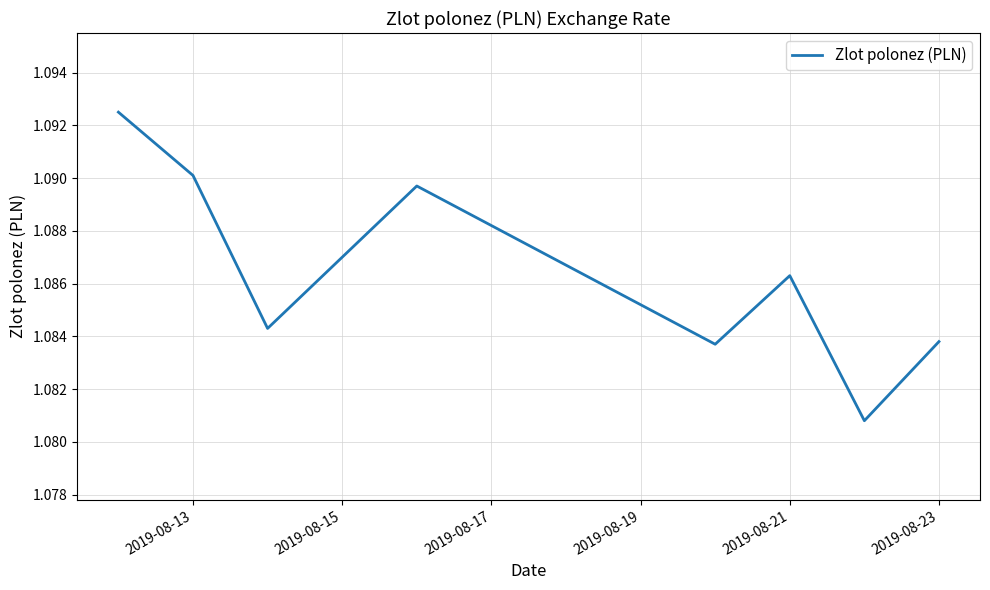

Does the chart have visible grid lines?

Yes